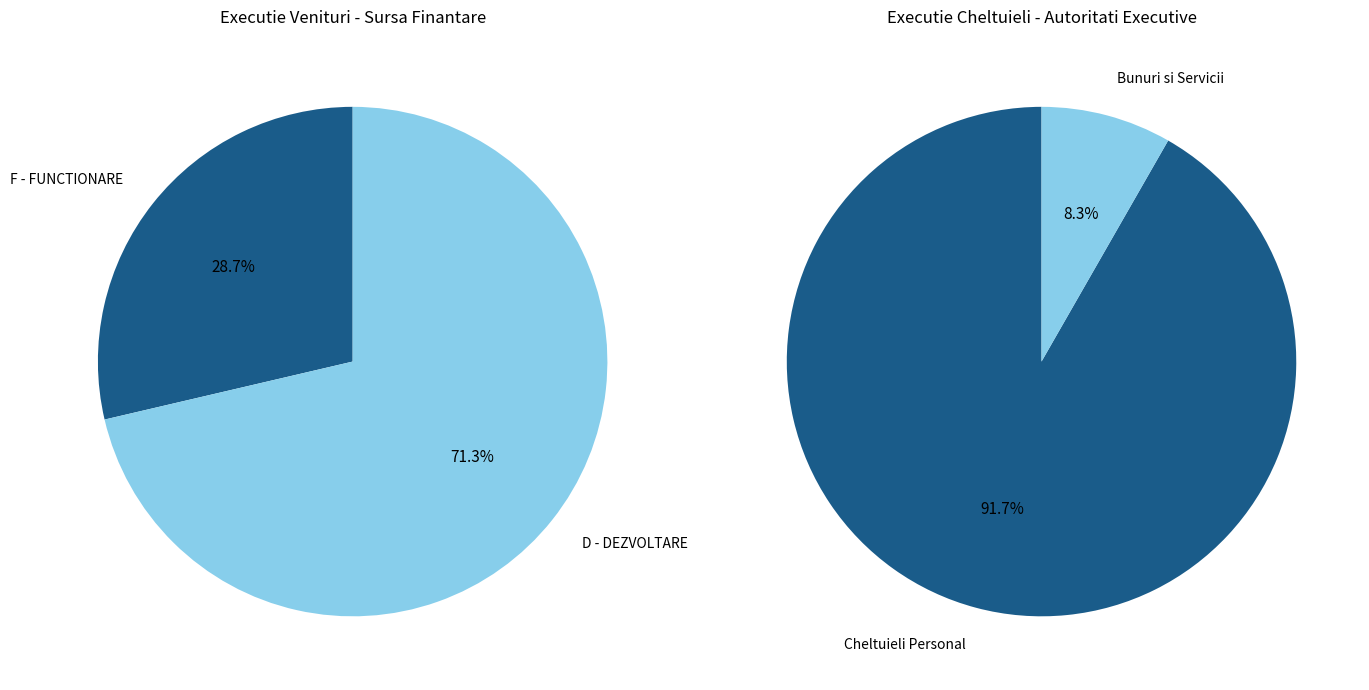

Does 6 account for over 50% of the chart?

No